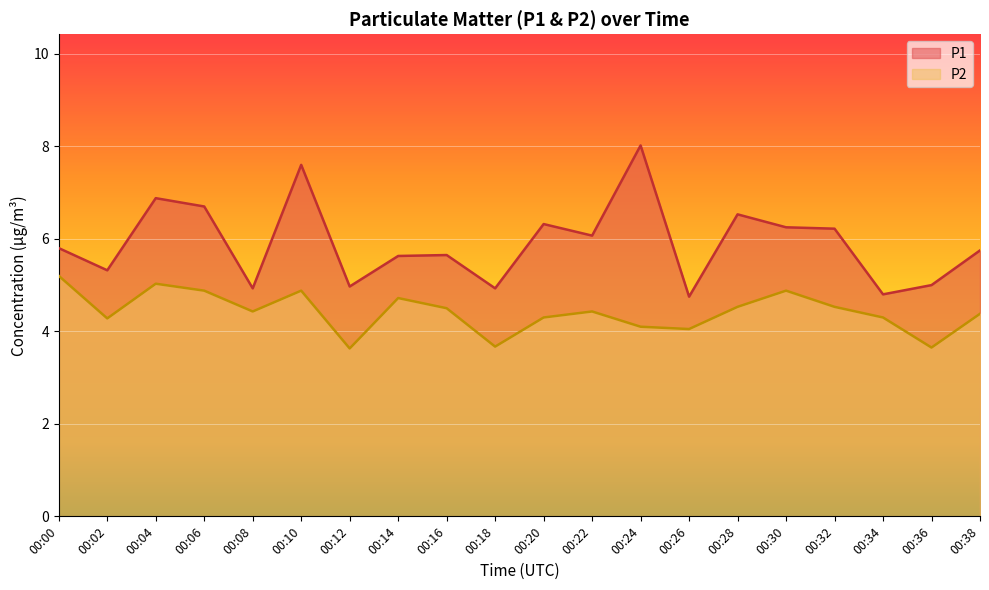

True or false: P2 has more than 0 points higher than both neighbors.

True